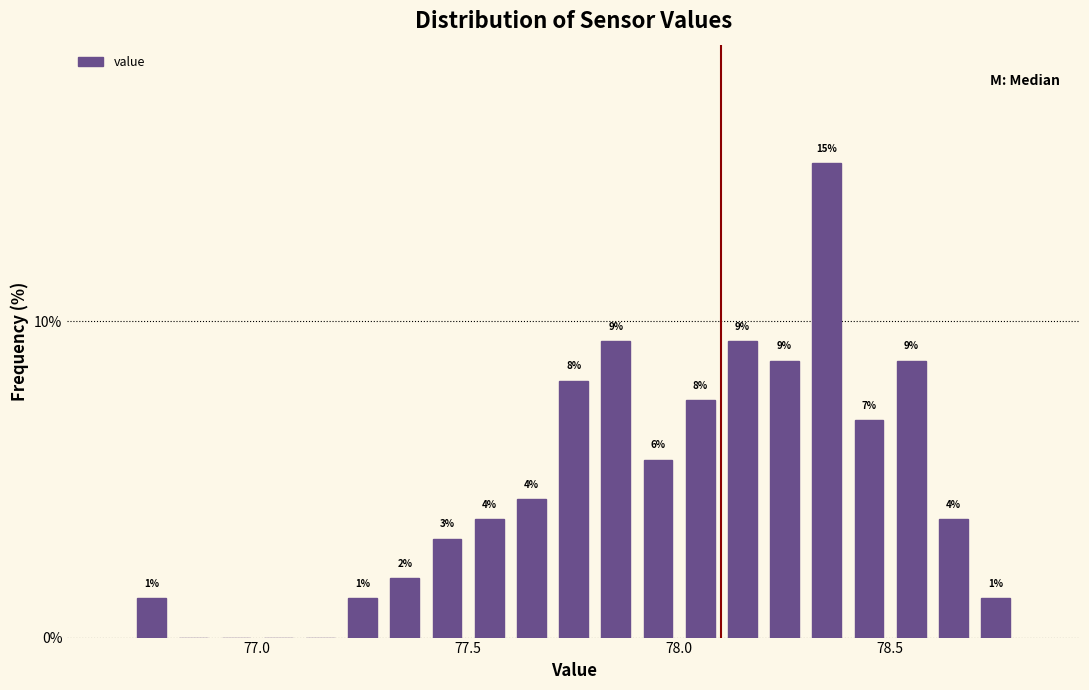

Around what value on the x-axis is the tallest bar? Give the approximate position of its centre, as read against the axis.

78.35